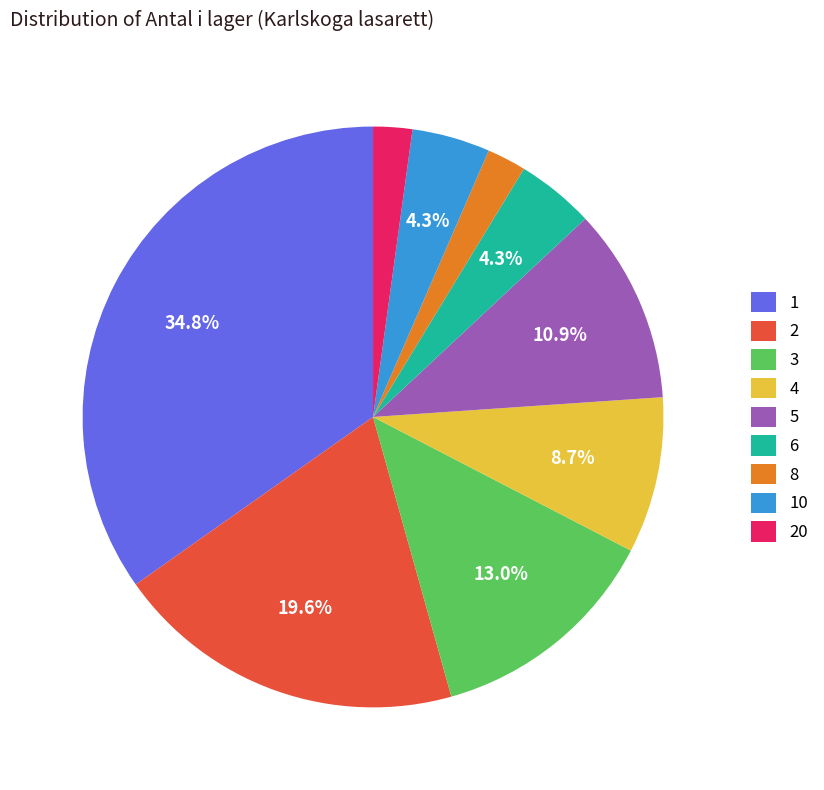

Does 3 represent more than half of the total?

No